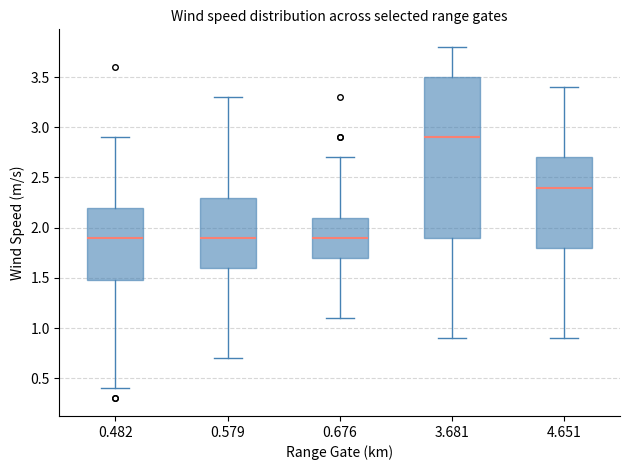

Reading left to right, transcribe this box plot: for each box, give where its median line is, the range the box spans, and where its two whiskers end, as read against the y-axis. The values are not printed on the chart, so give them approximately, as read against the axis.

0.482: median 1.9, box 1.5 to 2.2, whiskers 0.4 to 2.9
0.579: median 1.9, box 1.6 to 2.3, whiskers 0.7 to 3.3
0.676: median 1.9, box 1.7 to 2.1, whiskers 1.1 to 2.7
3.681: median 2.9, box 1.9 to 3.5, whiskers 0.9 to 3.8
4.651: median 2.4, box 1.8 to 2.7, whiskers 0.9 to 3.4